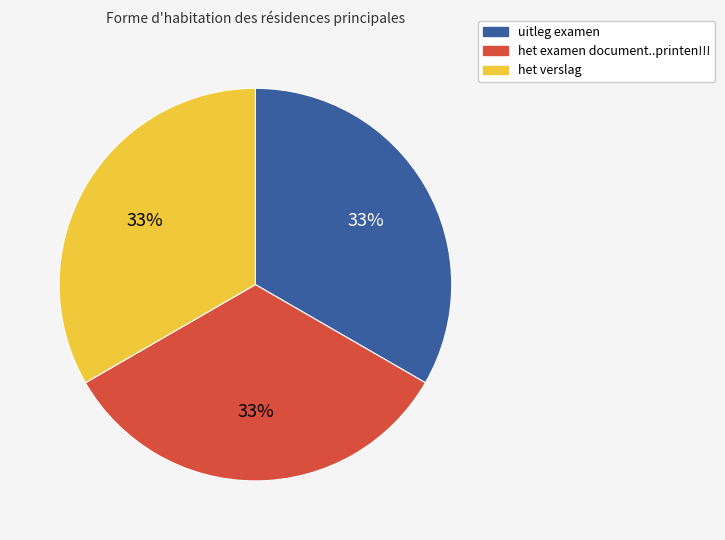

Is the sum of uitleg examen and het examen document..printen!!! greater than half?

Yes